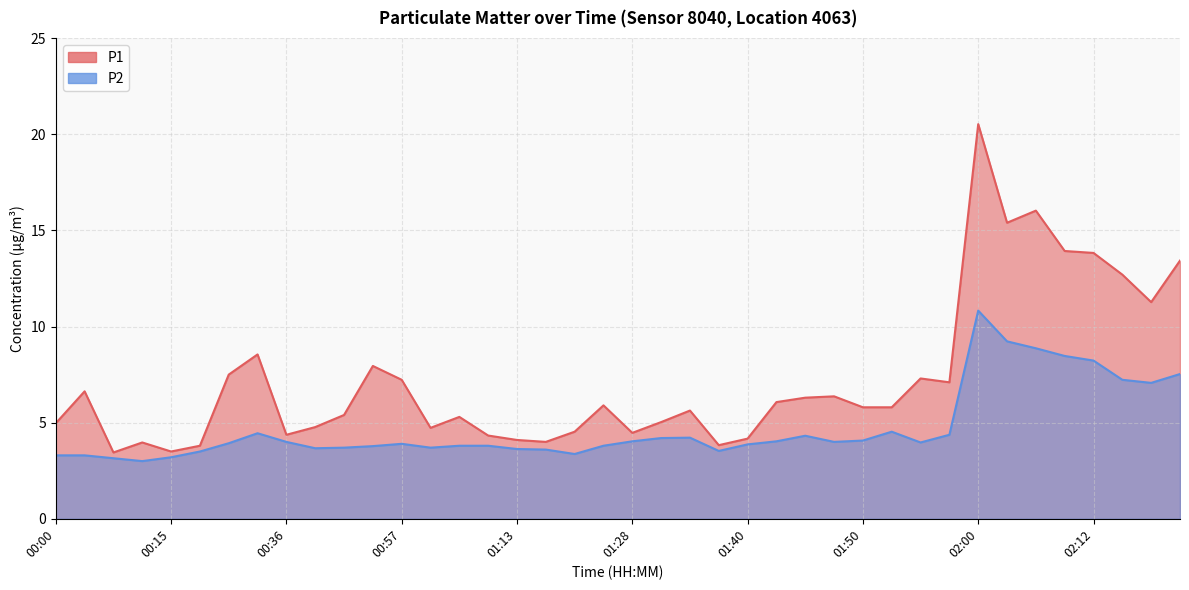

What is the difference between the highest and lowest values at 00:57?

3.3